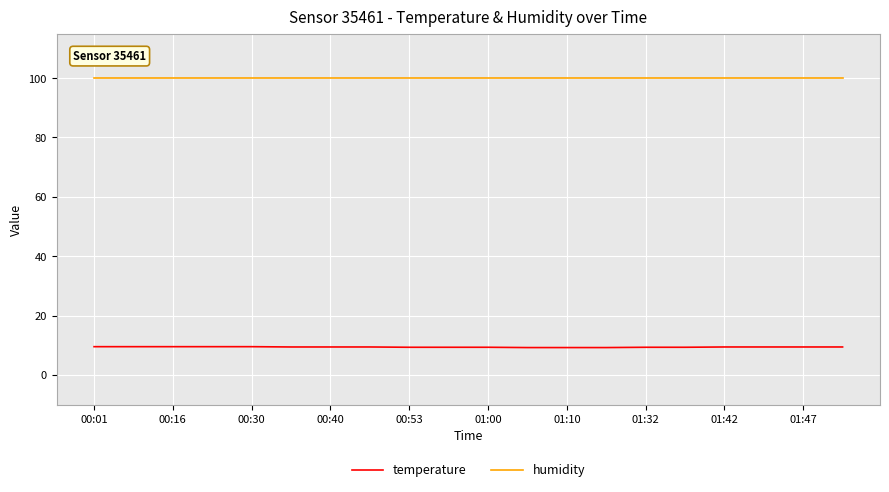

True or false: temperature and humidity intersect in this chart.

False